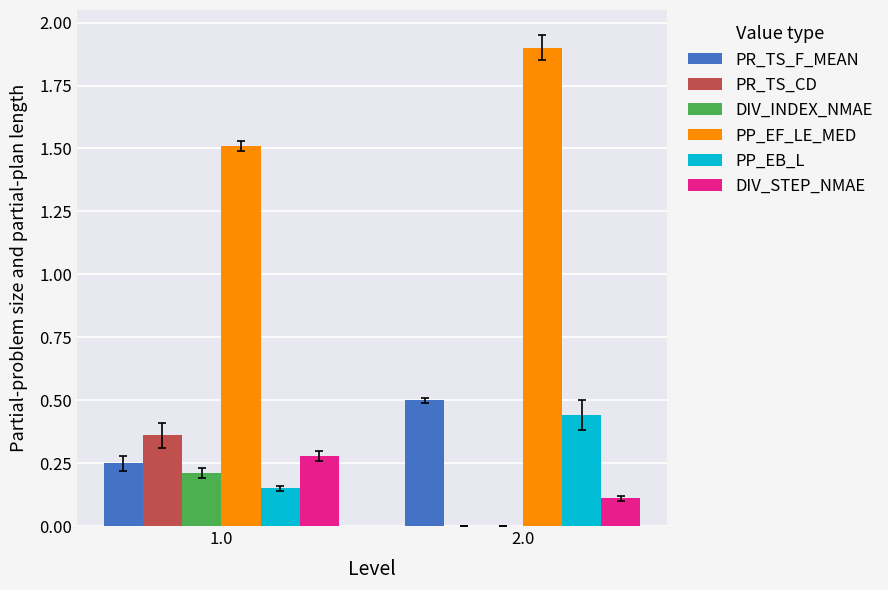

Are the bars horizontal?

No